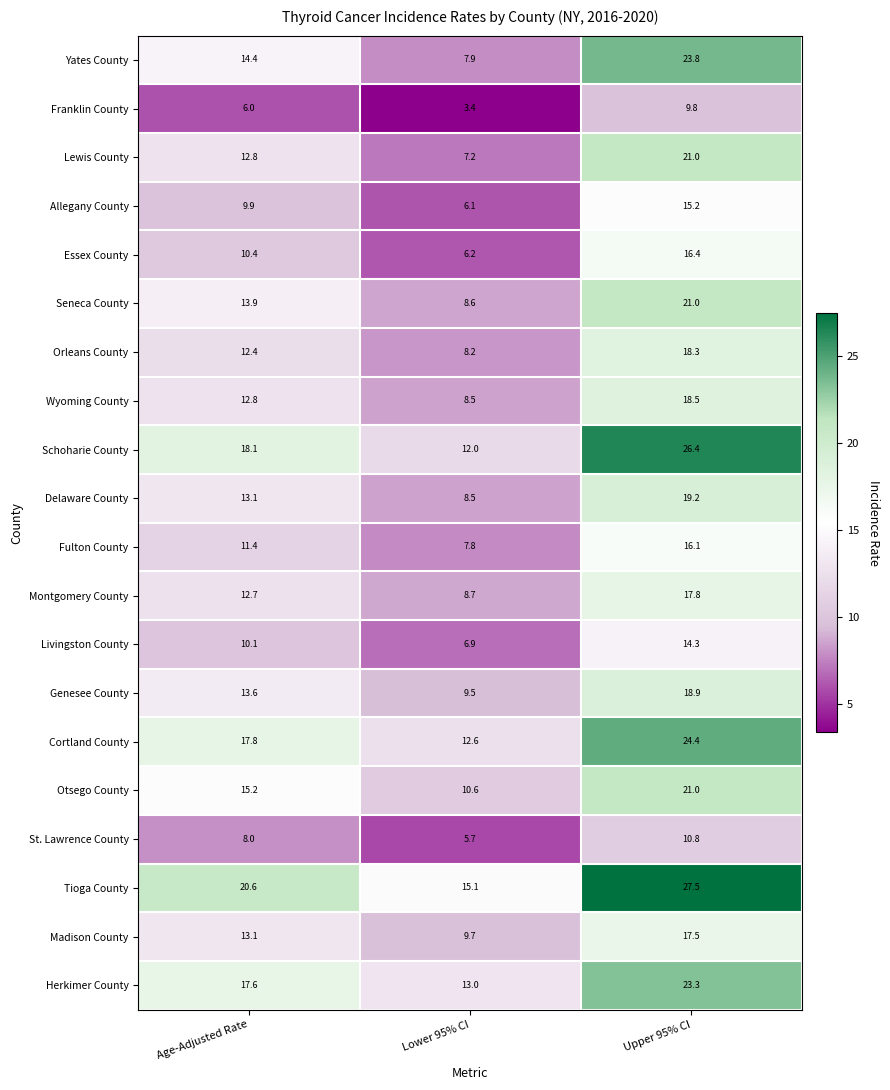

Rank the categories by Allegany County value from lowest to highest.

Lower 95% CI, Age-Adjusted Rate, Upper 95% CI